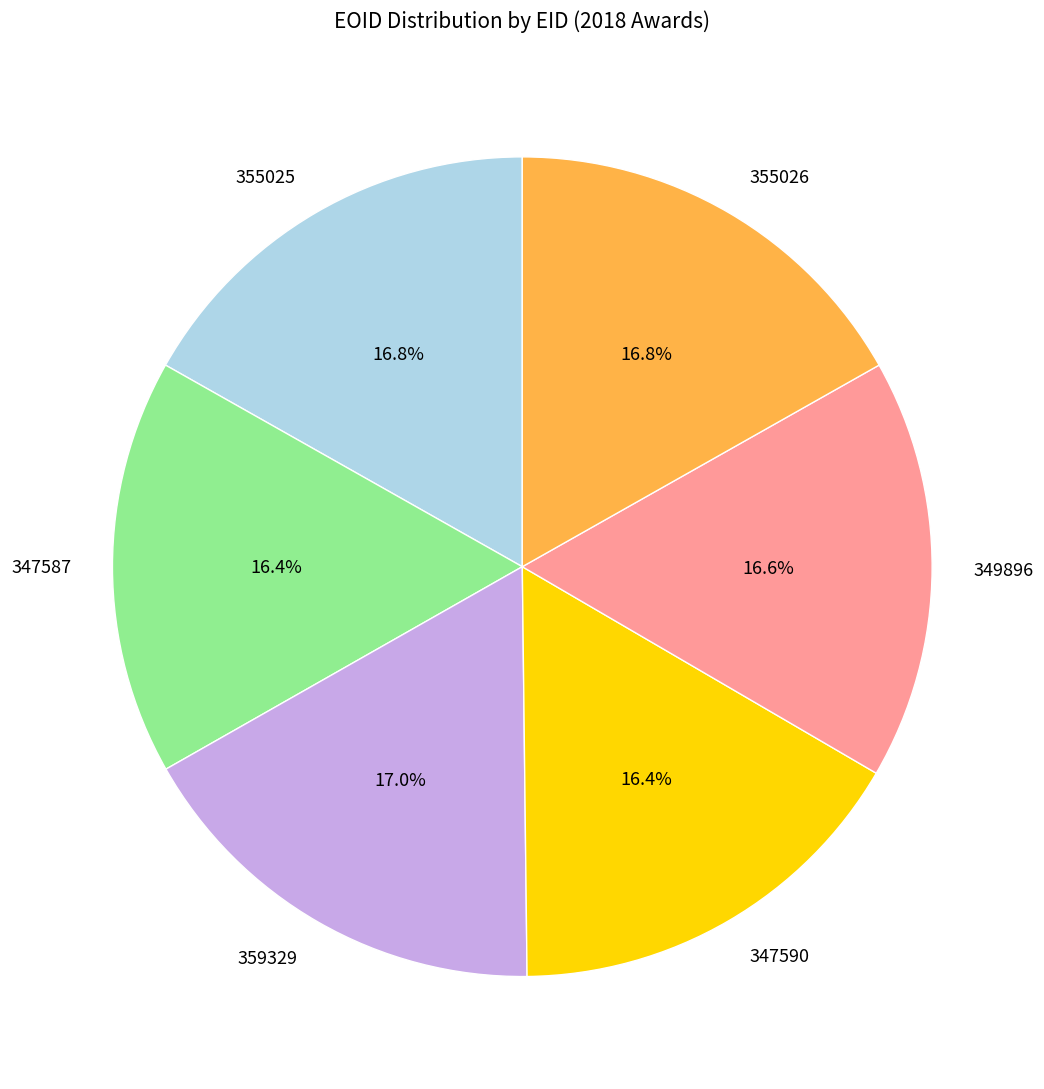

Is there a majority slice in this chart?

No